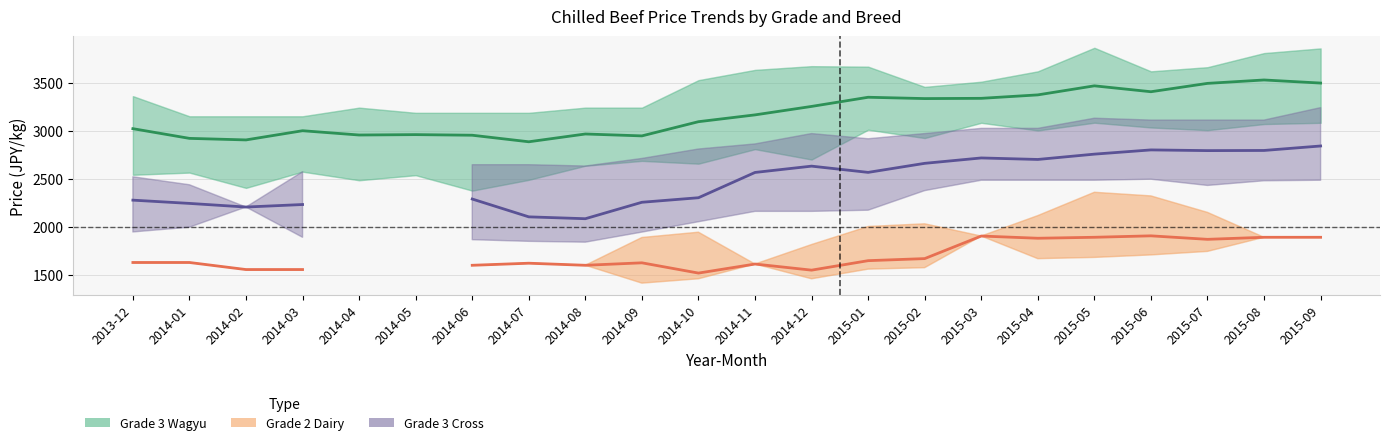

Is it true that Grade 2 Dairy (weighted avg) equals 486.2 at 2014-01?

False